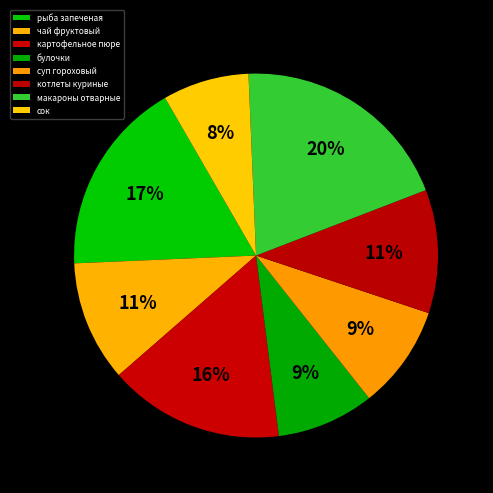

Is there a majority slice in this chart?

No